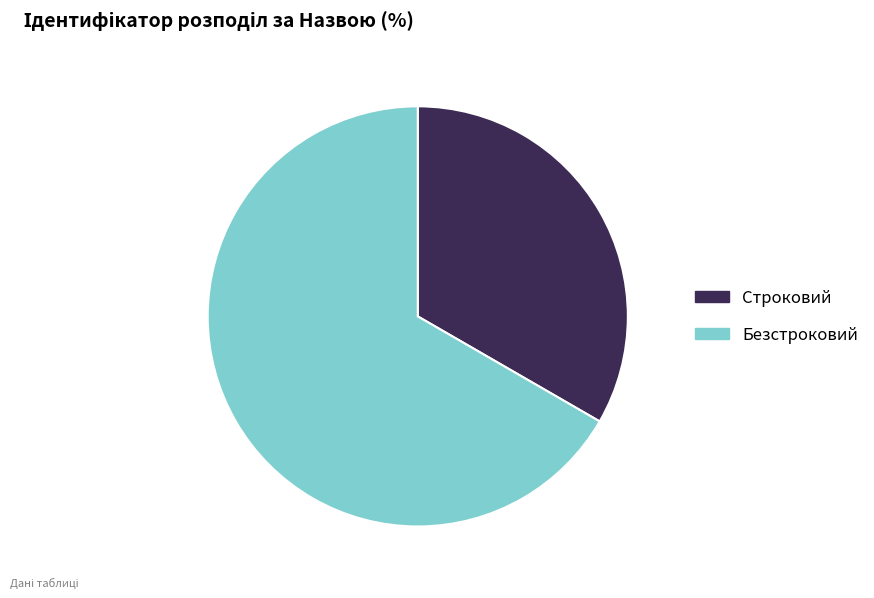

The Безстроковий slice represents 56% of the pie. True or false?

False